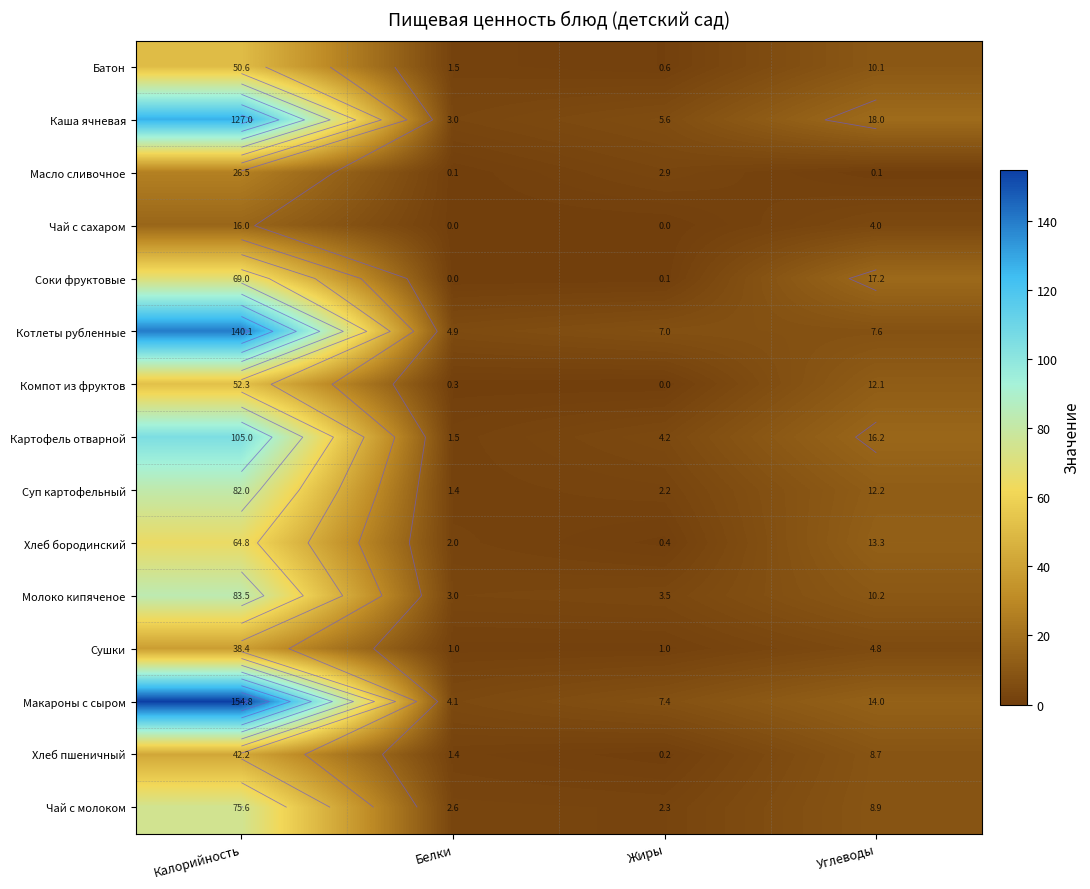

Between Калорийность and Белки, which series saw the biggest shift?

Макароны с сыром